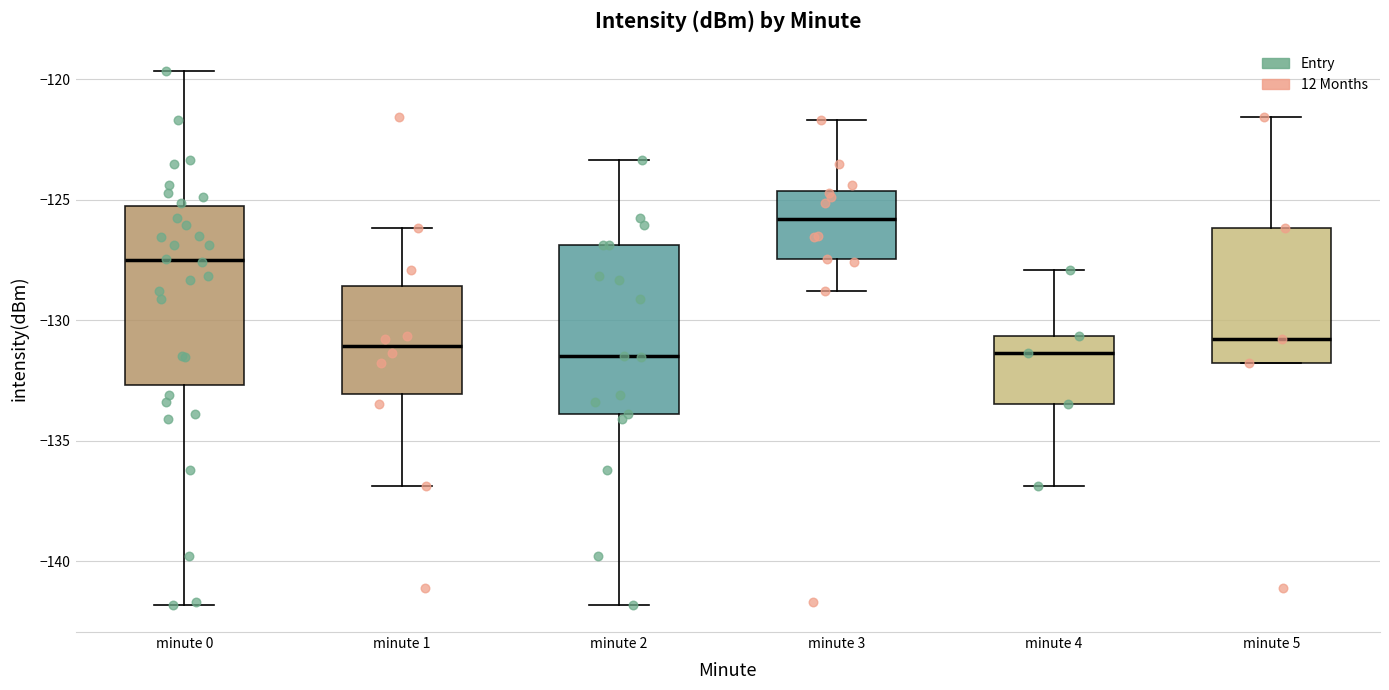

Reading left to right, transcribe this box plot: for each box, give where its median line is, the range the box spans, and where its two whiskers end, as read against the y-axis. The values are not printed on the chart, so give them approximately, as read against the axis.

minute 0: median -127.5, box -132.5 to -125.5, whiskers -142.0 to -119.5
minute 1: median -131.0, box -133.0 to -128.5, whiskers -137.0 to -126.0
minute 2: median -131.5, box -134.0 to -127.0, whiskers -142.0 to -123.5
minute 3: median -126.0, box -127.5 to -124.5, whiskers -129.0 to -121.5
minute 4: median -131.5, box -133.5 to -130.5, whiskers -137.0 to -128.0
minute 5: median -131.0, box -132.0 to -126.0, whiskers -132.0 to -121.5